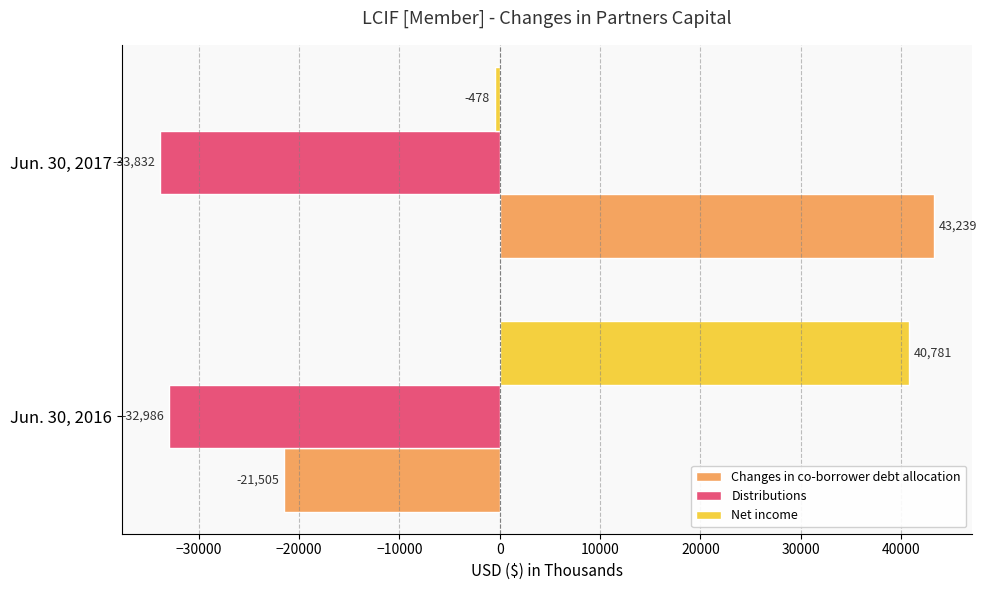

Count the Distributions values in the range -33832 to -32986.

2